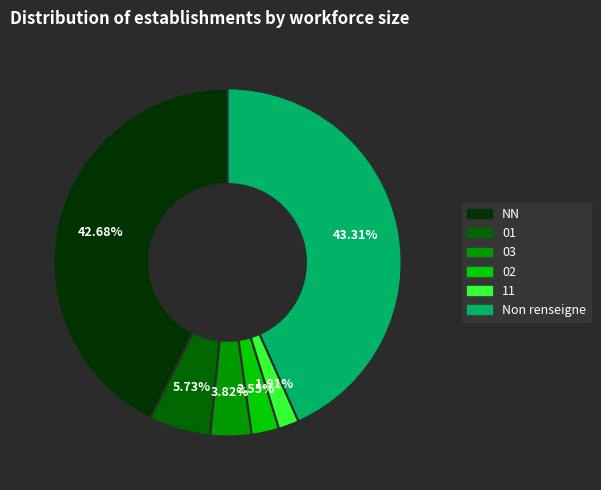

How many segments does this pie chart have?

6